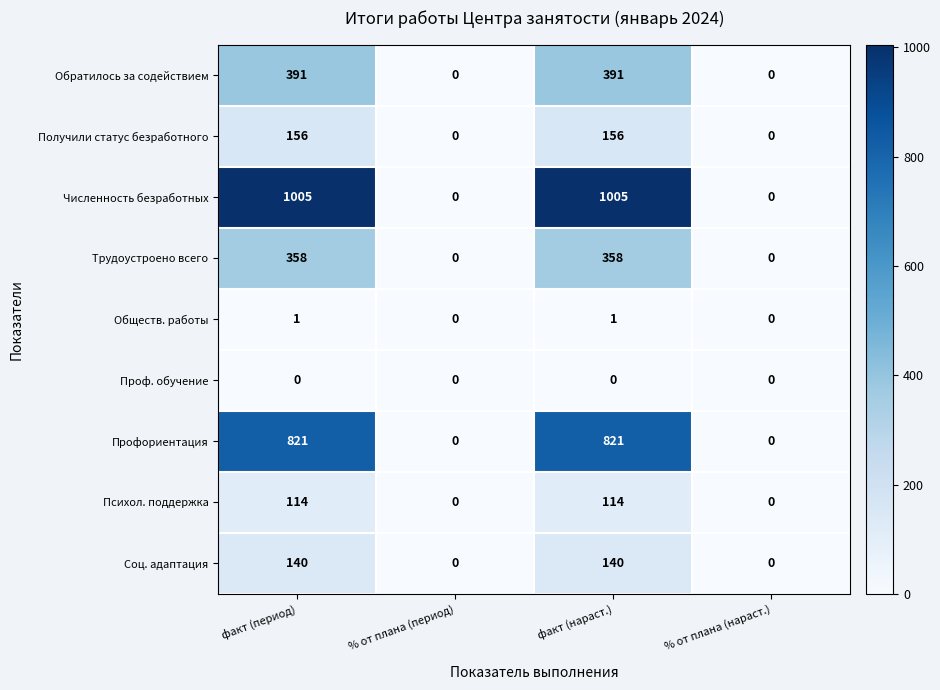

At how many categories does at least one series exceed 14?

2